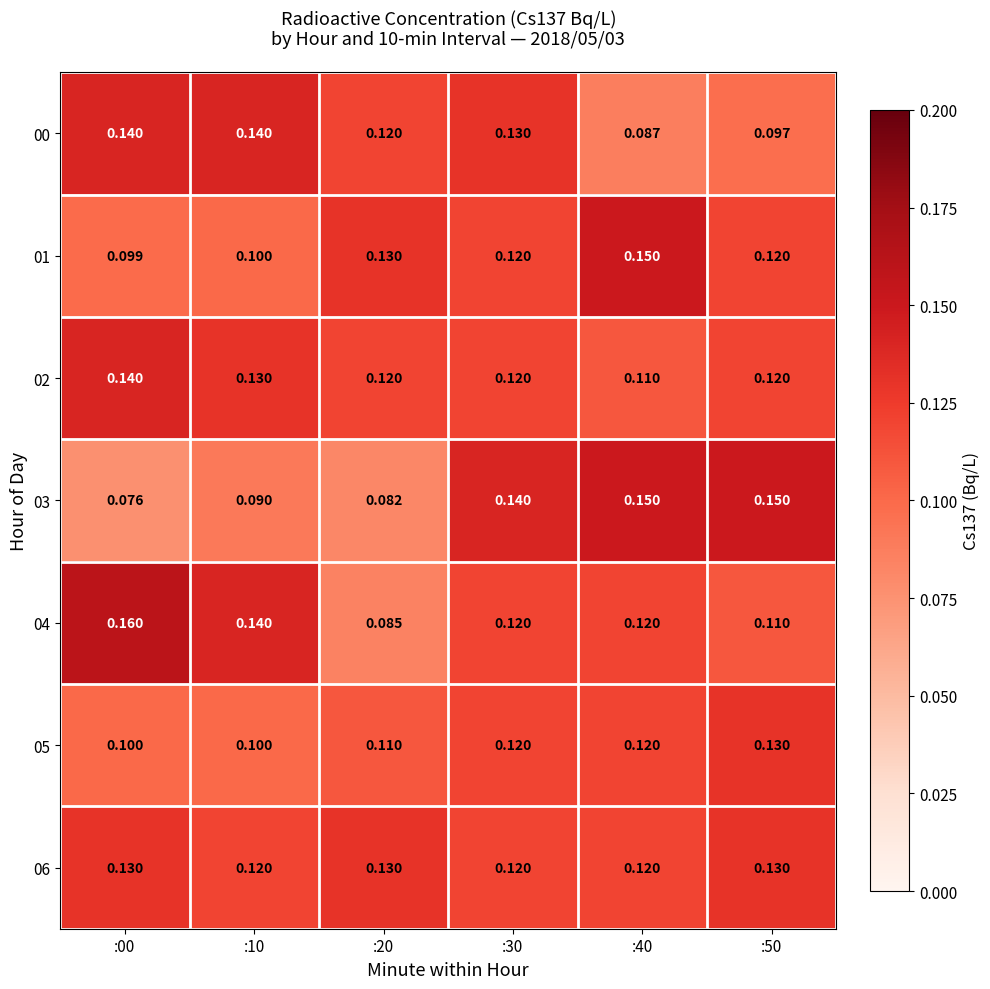

Between :20 and :30, which series saw the biggest shift?

03